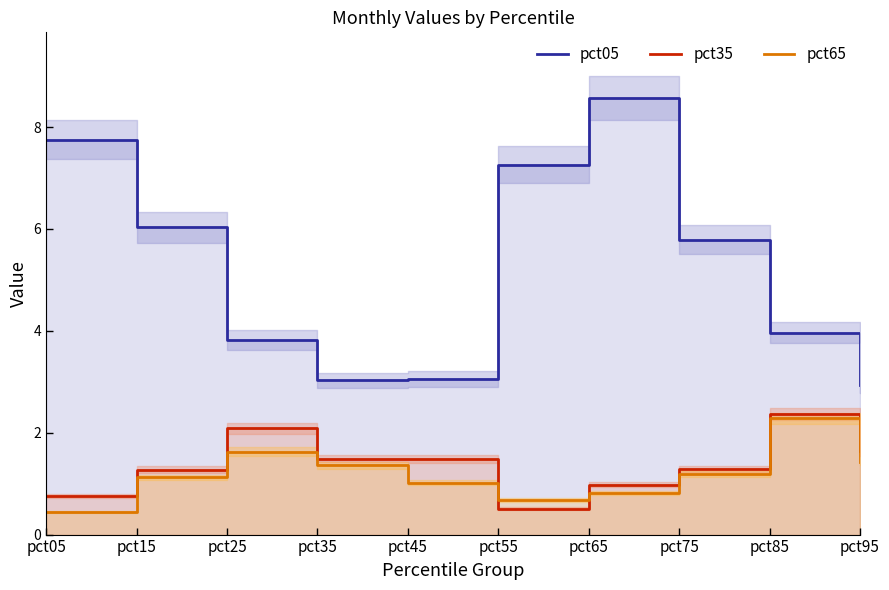

How many times do pct35 and pct65 cross each other?

2